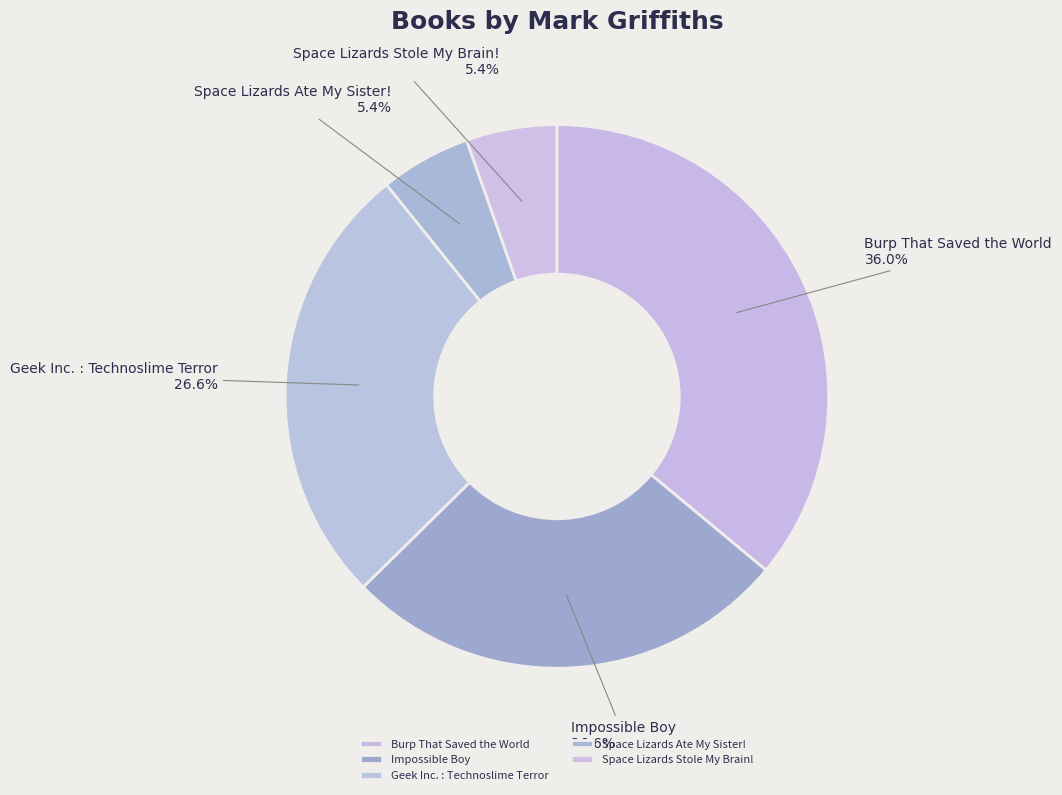

To the nearest percent, what percentage of the pie is Geek Inc. : Technoslime Terror?

27%